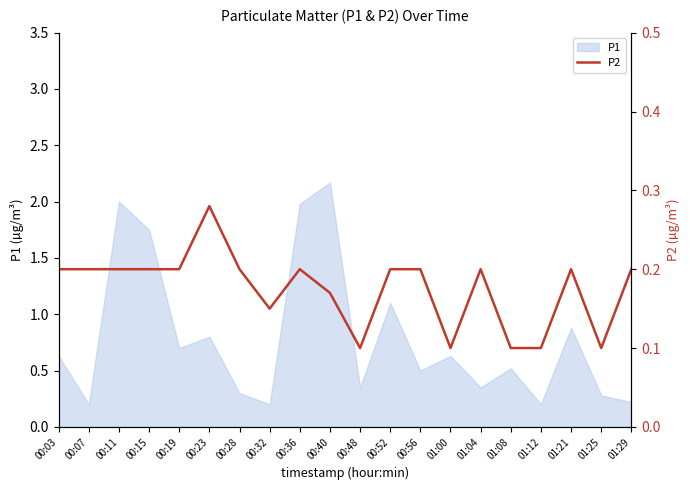

The value of P1 at 00:15 is 2.9. True or false?

False